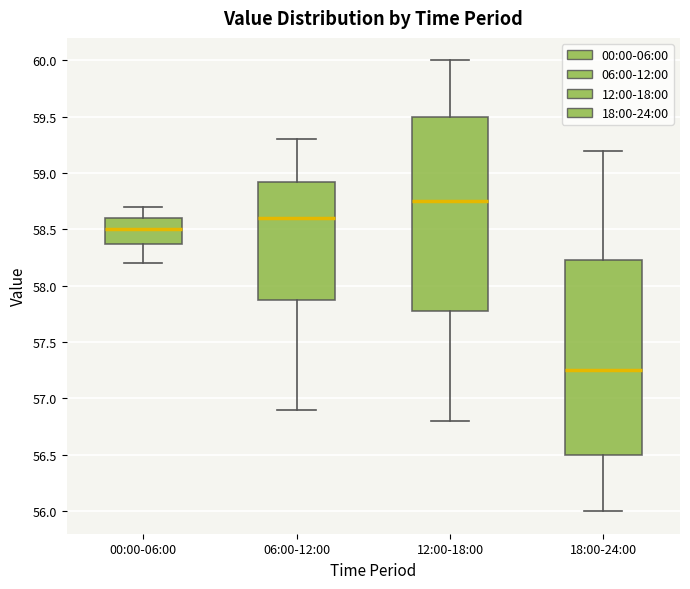

Which box has the lowest median line?

18:00-24:00